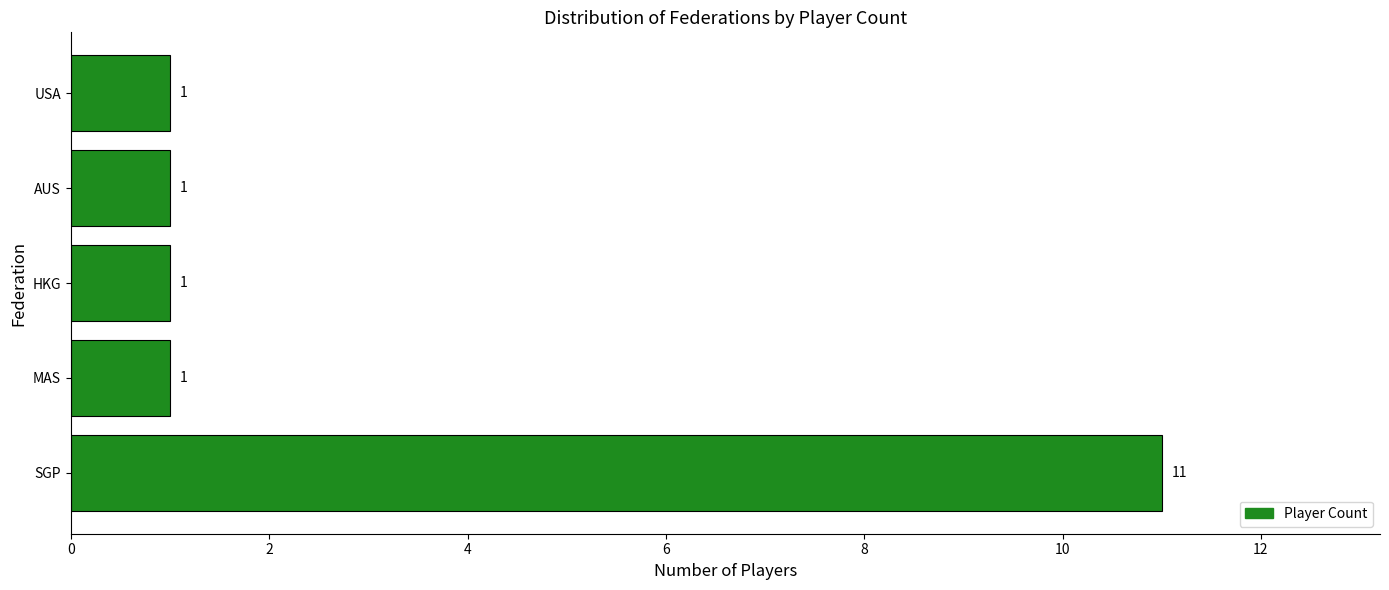

Count the values in the range 1 to 2.

4